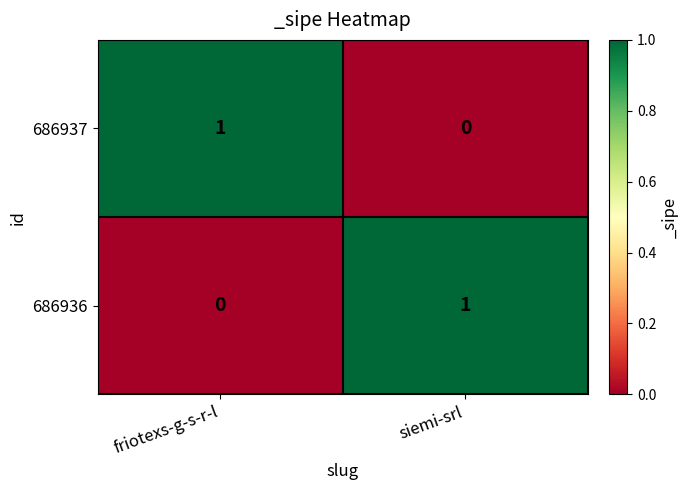

What is the total value across all series at friotexs-g-s-r-l?

1